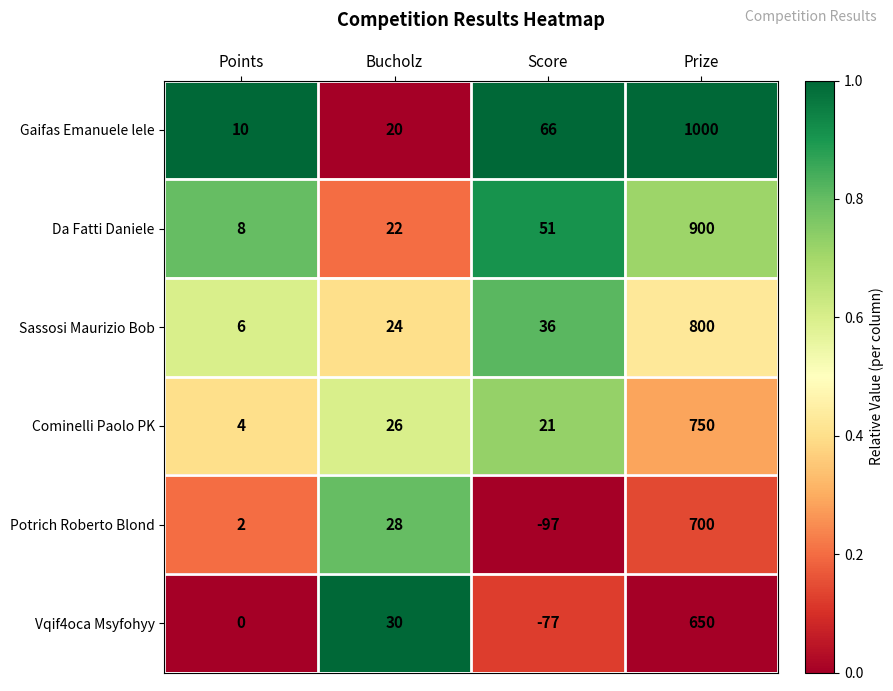

The value of Cominelli Paolo PK at Prize is 167. True or false?

False